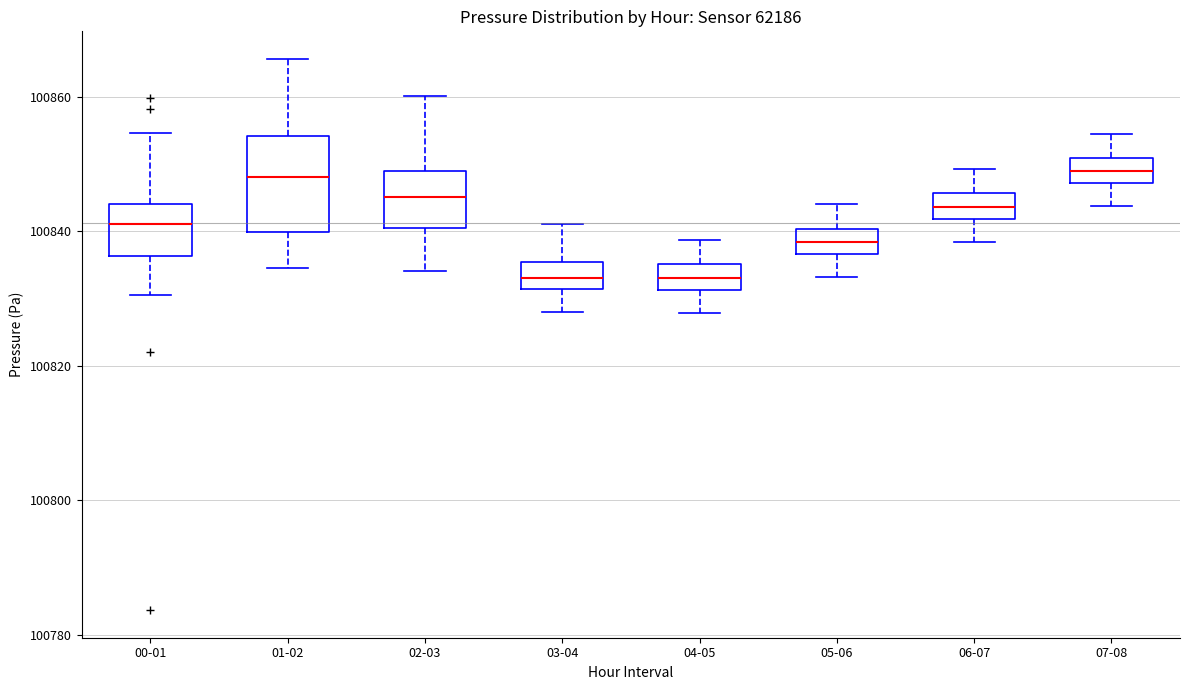

Reading left to right, transcribe this box plot: for each box, give where its median line is, the range the box spans, and where its two whiskers end, as read against the y-axis. The values are not printed on the chart, so give them approximately, as read against the axis.

00-01: median 100842, box 100836 to 100844, whiskers 100830 to 100854
01-02: median 100848, box 100840 to 100854, whiskers 100834 to 100866
02-03: median 100846, box 100840 to 100850, whiskers 100834 to 100860
03-04: median 100834, box 100832 to 100836, whiskers 100828 to 100842
04-05: median 100834, box 100832 to 100836, whiskers 100828 to 100838
05-06: median 100838, box 100836 to 100840, whiskers 100834 to 100844
06-07: median 100844, box 100842 to 100846, whiskers 100838 to 100850
07-08: median 100848 (inside the box), box 100848 to 100850, whiskers 100844 to 100854